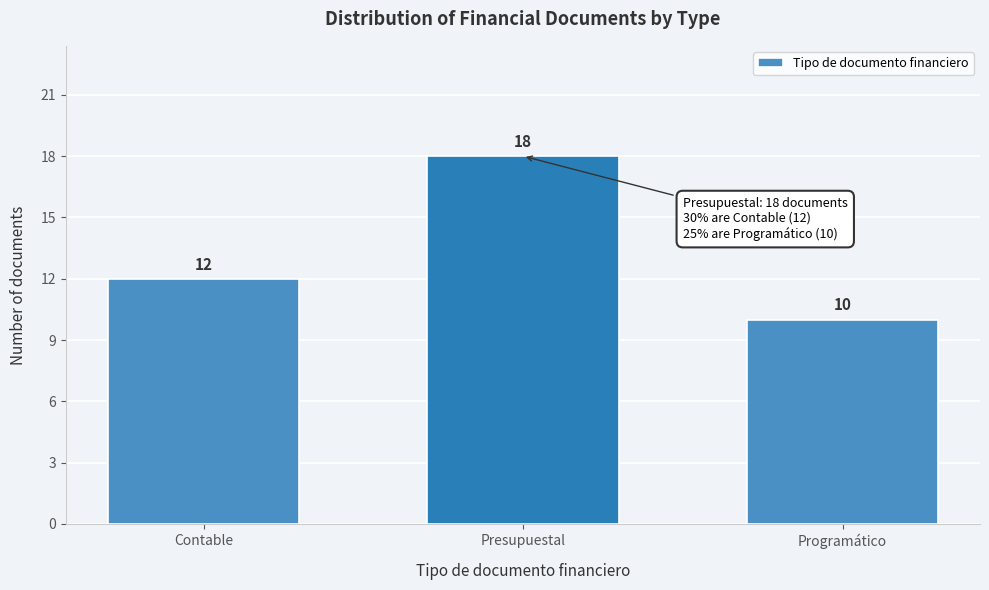

Reading left to right, list all the values displayed in this chart.

12	18	10